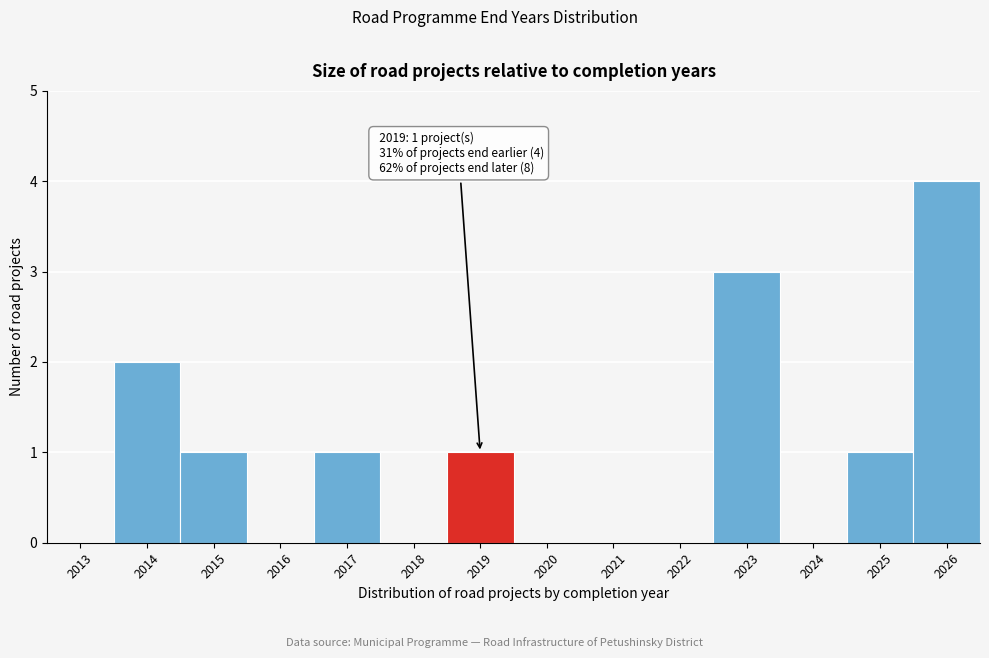

Reading right to left, transcribe all the data shown in this chart.

2026=4	2025=1	2024=0	2023=3	2022=0	2021=0	2020=0	2019=1	2018=0	2017=1	2016=0	2015=1	2014=2	2013=0